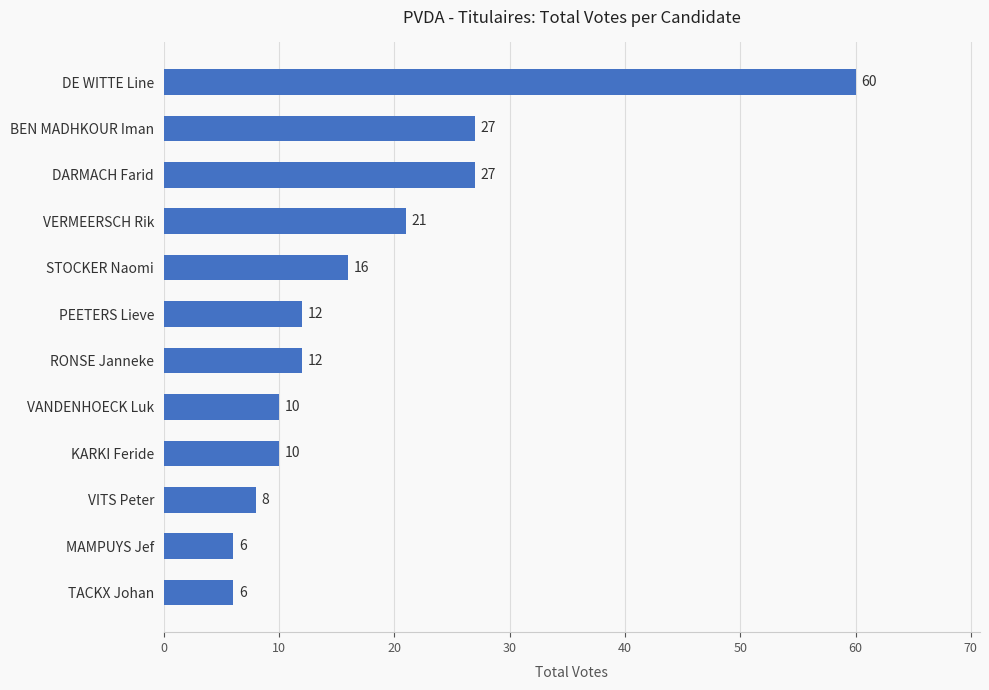

What is the average value?

18